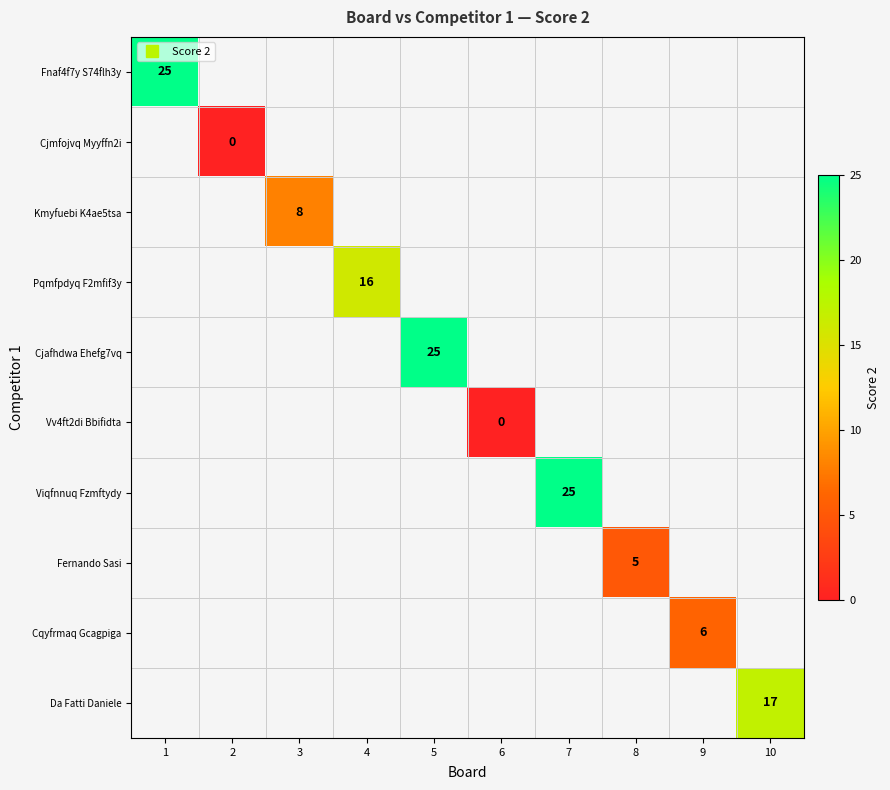

Is the value of Cqyfrmaq Gcagpiga at 5 greater than the value of Da Fatti Daniele at 5?

No